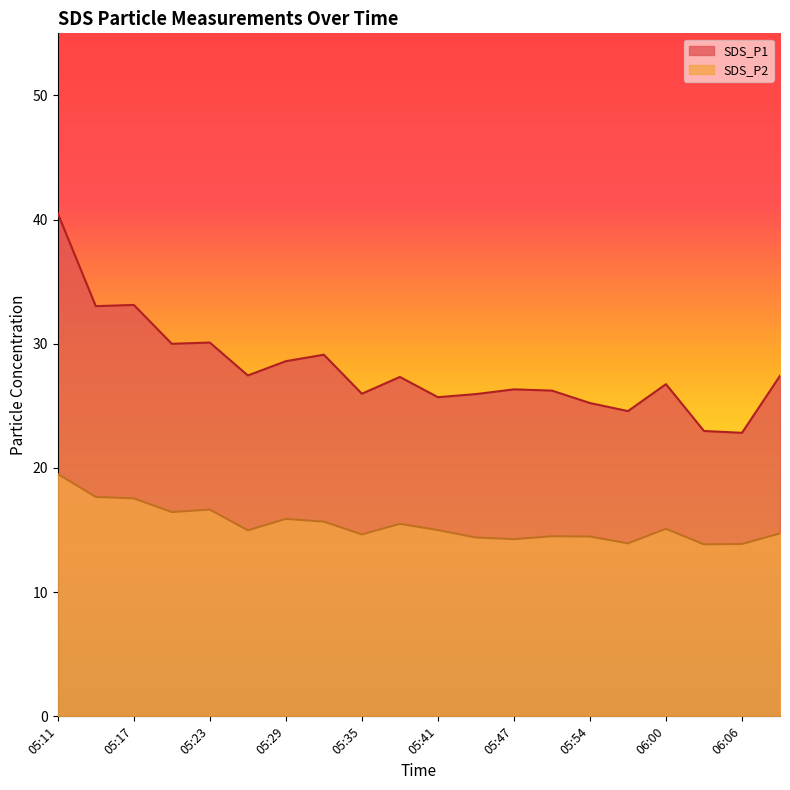

Rank the categories by SDS_P1 value from highest to lowest.

05:11, 05:17, 05:14, 05:23, 05:20, 05:32, 05:29, 05:26, 06:09, 05:38, 06:00, 05:47, 05:50, 05:35, 05:44, 05:41, 05:54, 05:57, 06:03, 06:06